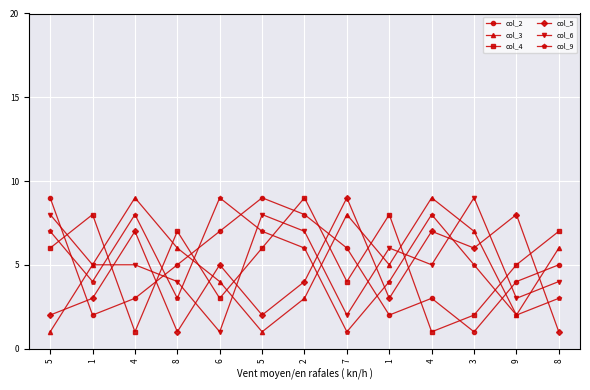

What are all the series names shown in the legend?

col_2, col_3, col_4, col_5, col_6, col_9